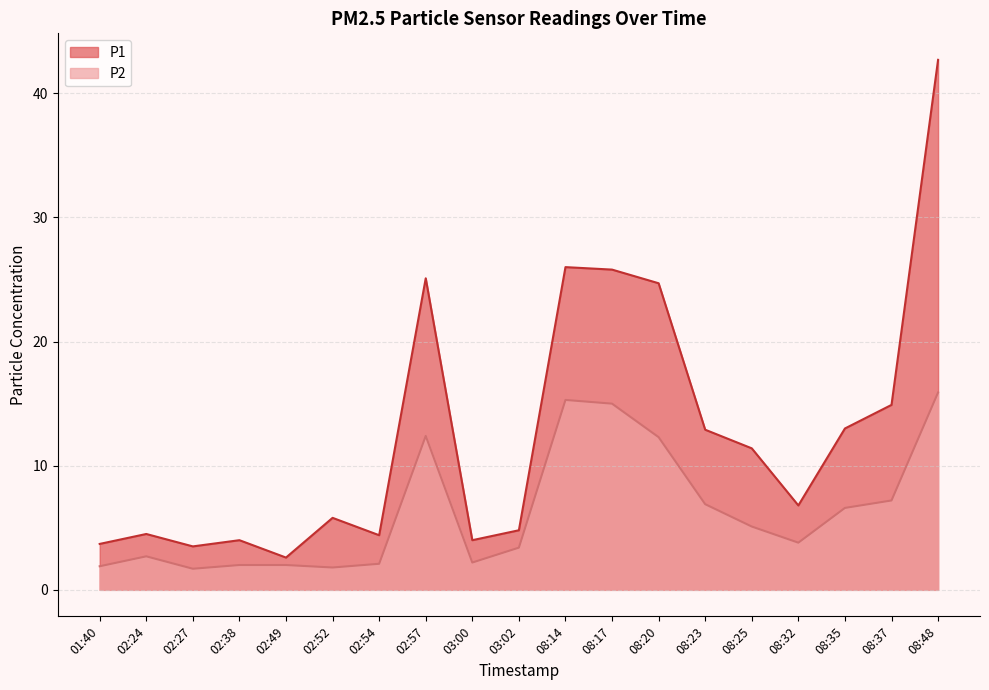

What is the difference between the maximum and minimum values in the P2 series?

14.2